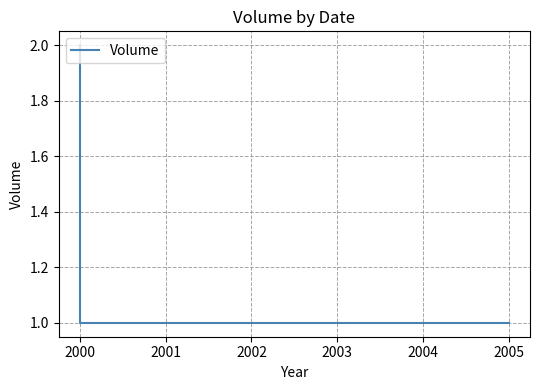

Does the chart display data point markers on the line(s)?

No